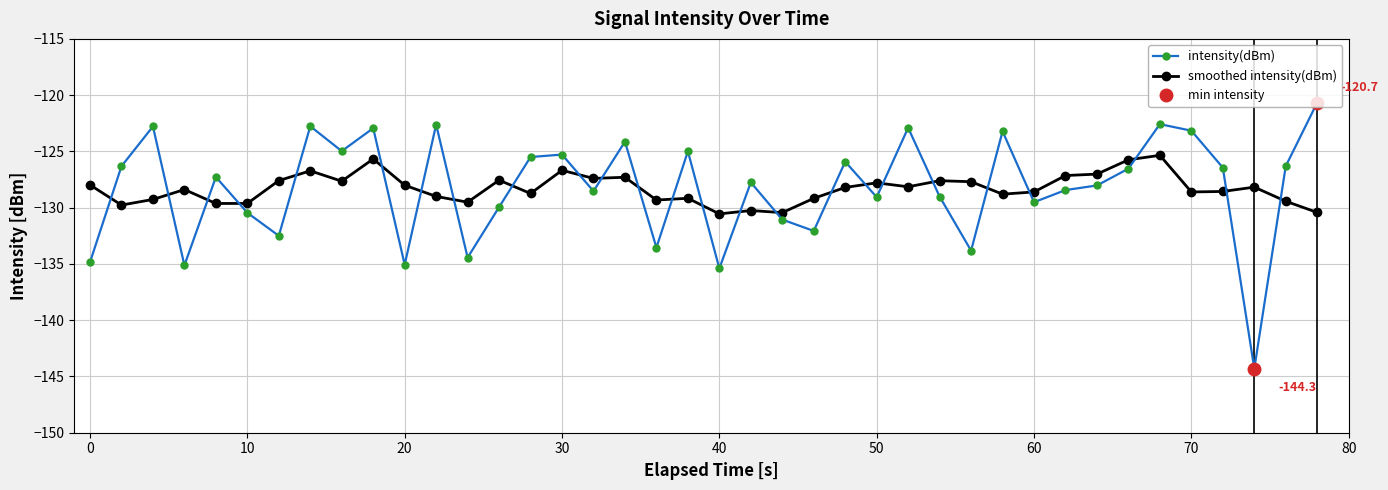

What value does the smoothed intensity(dBm) series have at 50?

-127.8